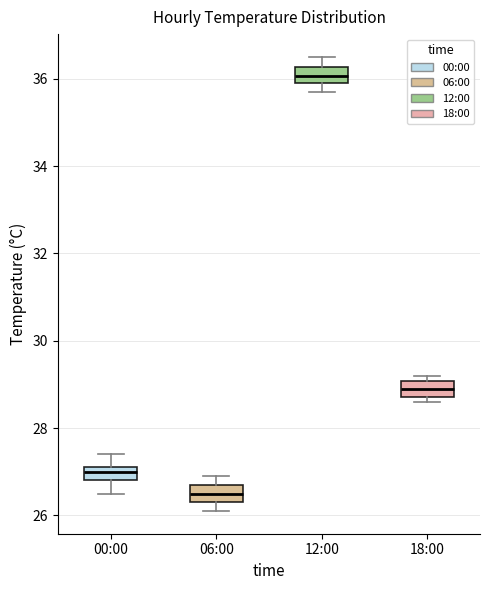

Which box has the highest median line?

12:00